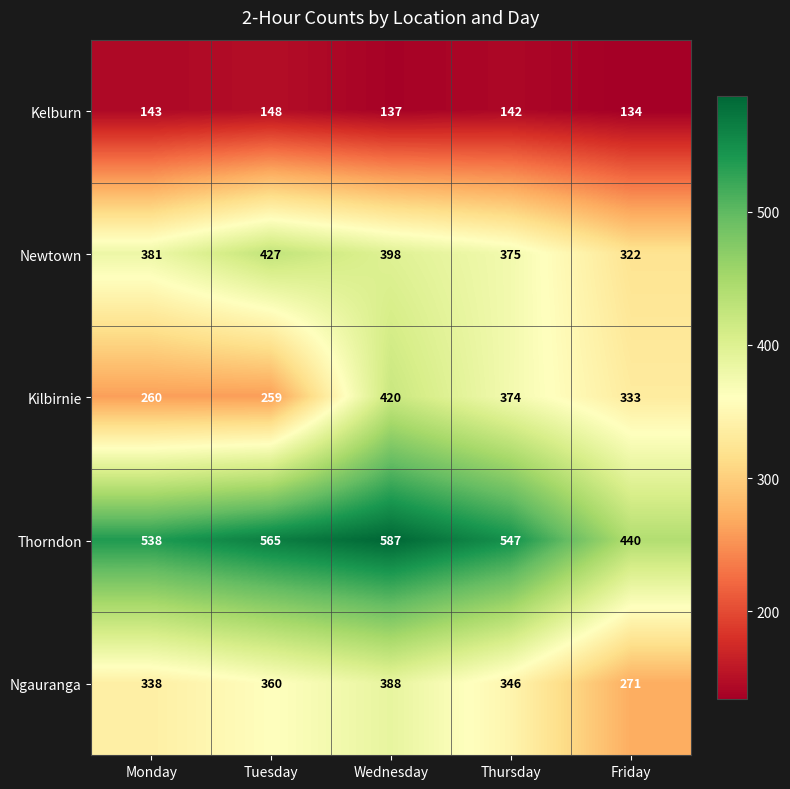

At which category is the sum across all series the highest?

Wednesday